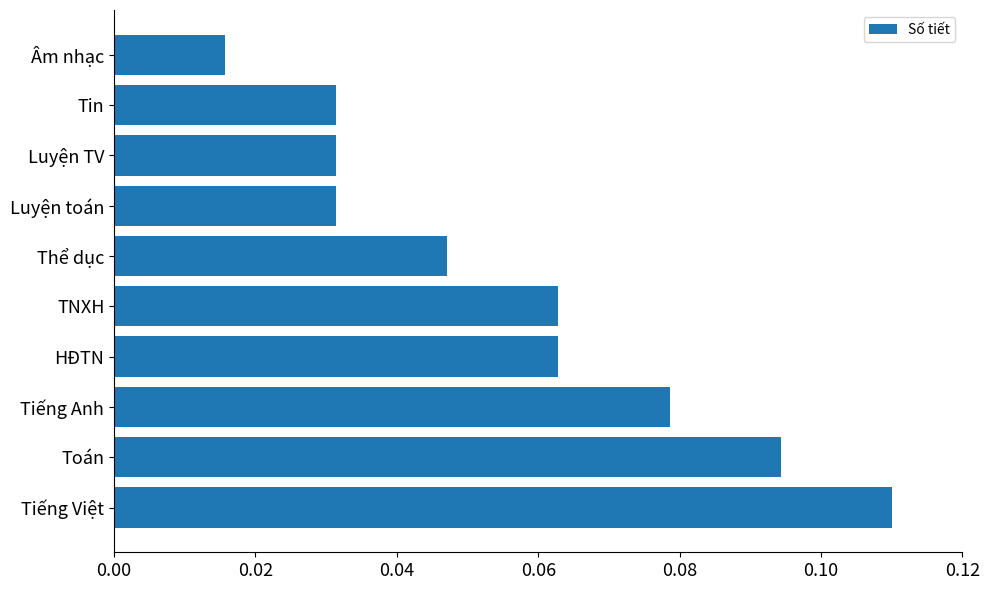

Which category has the lowest value across all series?

Âm nhạc